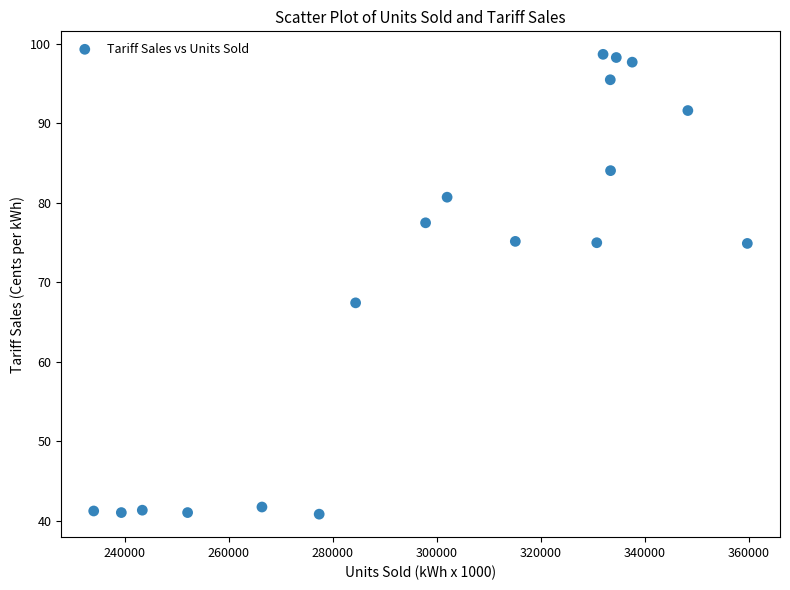

What Y value in the scatter plot is closest to 69?

67.4